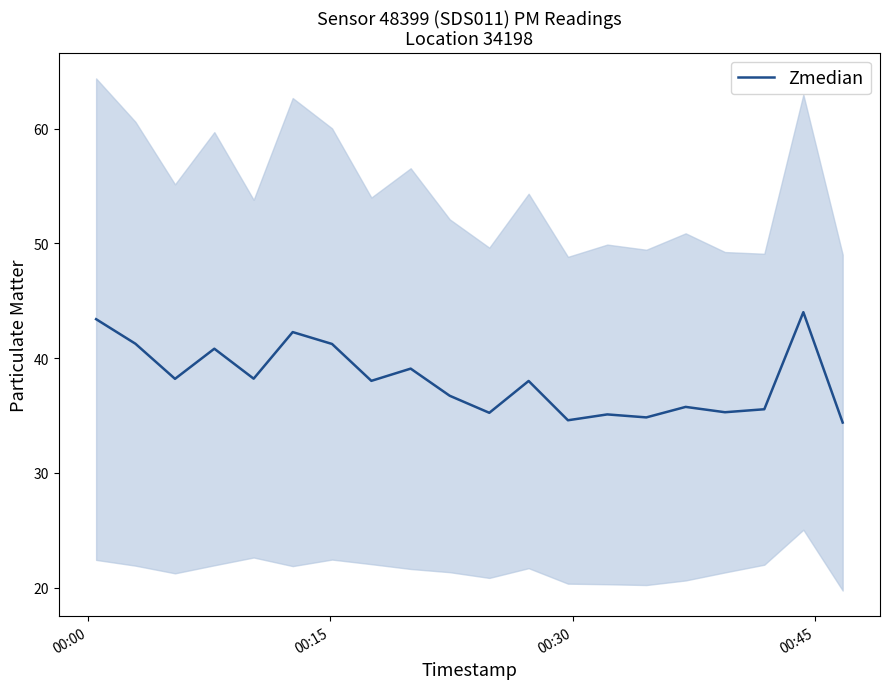

How many points are higher than both their immediate neighbors (excluding endpoints)?

7